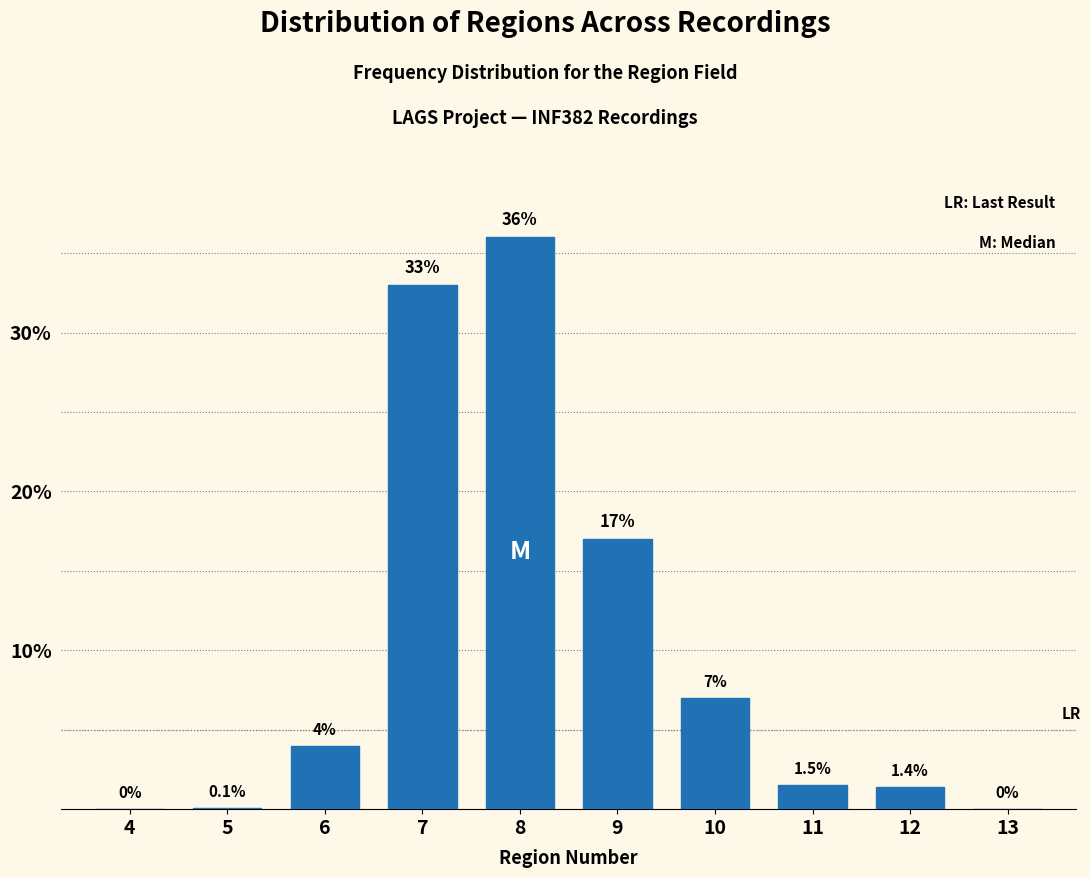

What is the approximate value at 6?

4.0